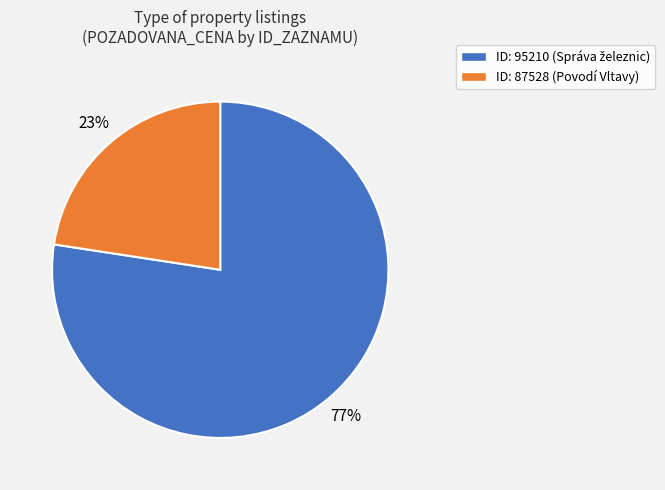

To the nearest percent, what is the average slice percentage?

50%